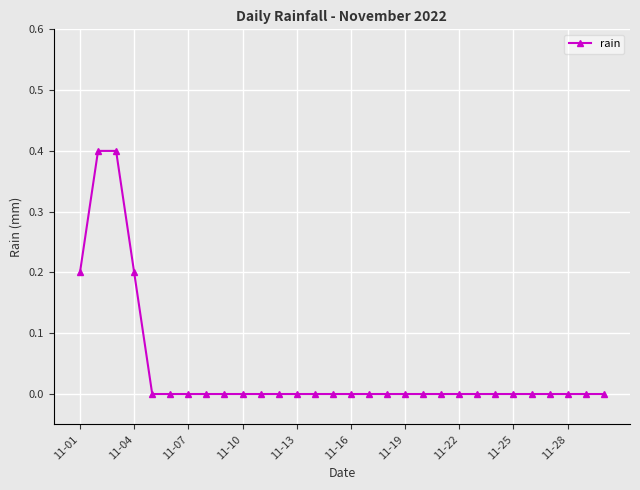

Reading right to left, transcribe all the data shown in this chart.

0.0	0.0	0.0	0.0	0.0	0.0	0.0	0.0	0.0	0.0	0.0	0.0	0.0	0.0	0.0	0.0	0.0	0.0	0.0	0.0	0.0	0.0	0.0	0.0	0.0	0.0	0.2	0.4	0.4	0.2